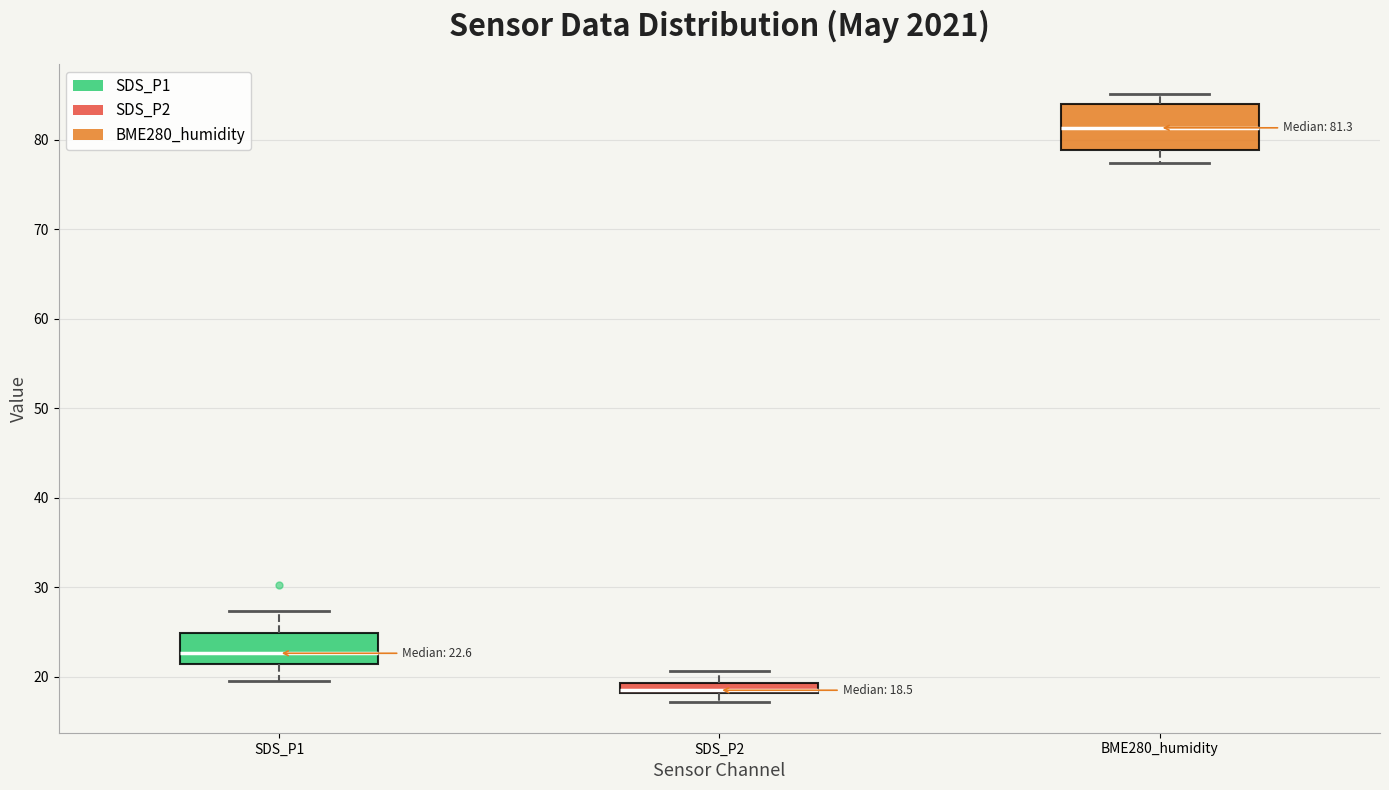

Which box has the lowest median line?

SDS_P2